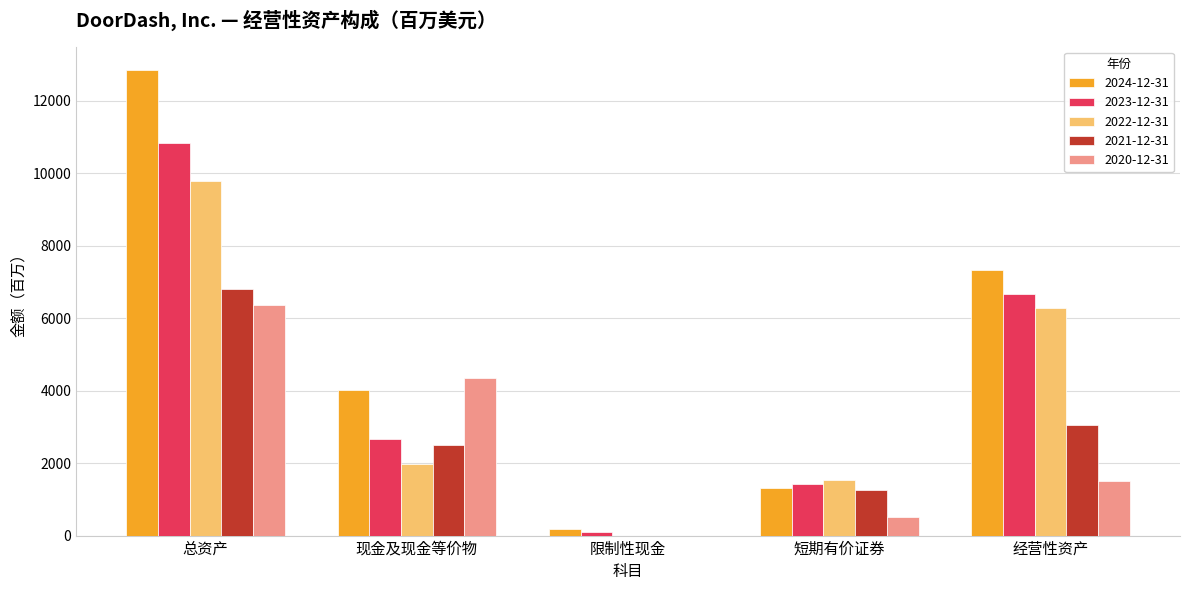

What is the average value of the 2024-12-31 series?

5138